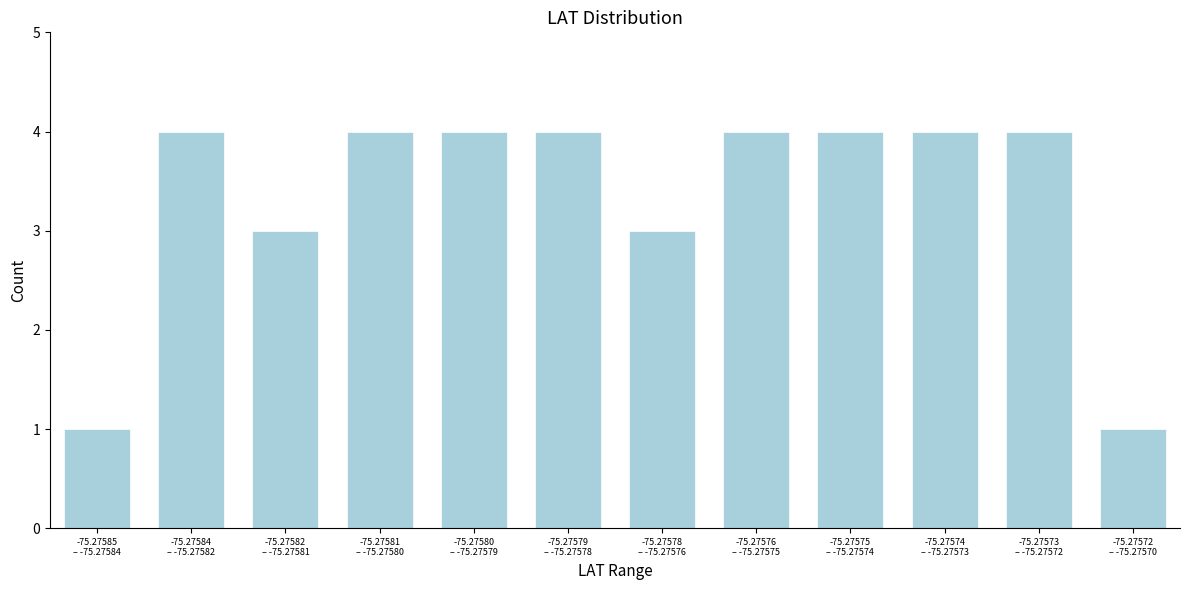

Reading left to right, transcribe all the data shown in this chart.

1	4	3	4	4	4	3	4	4	4	4	1